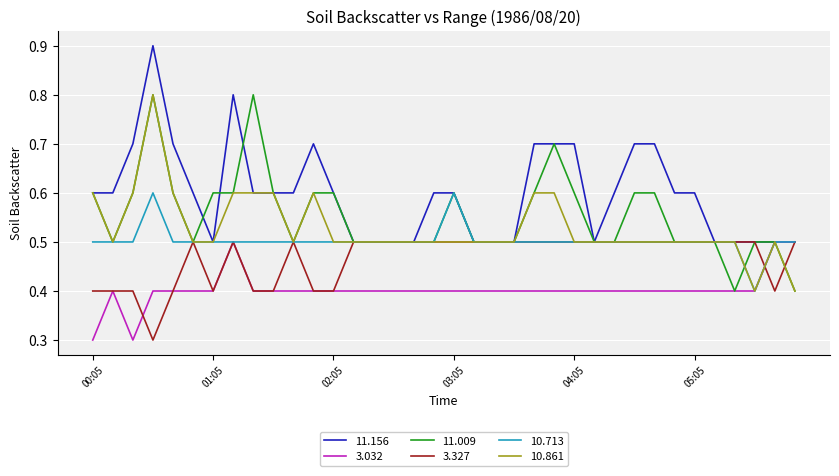

Which series has the largest total across all categories?

11.156